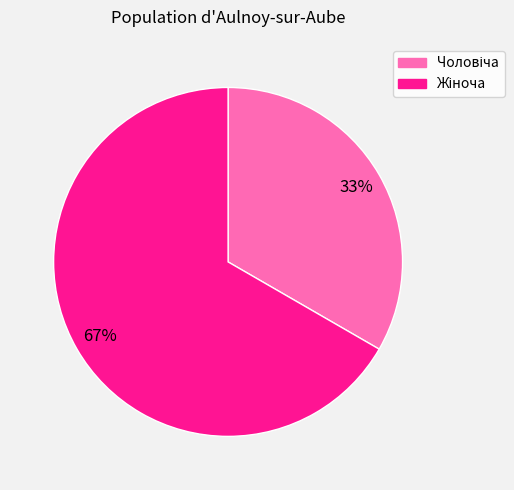

Does any single category account for the majority?

Yes